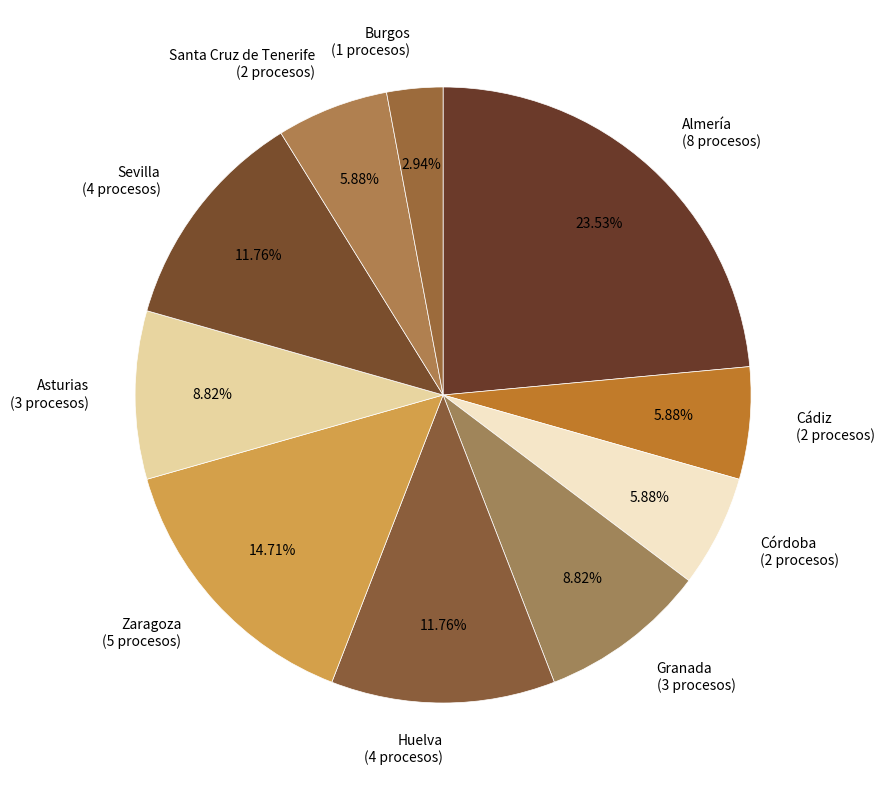

True or false: Granada accounts for 1% of the total.

False